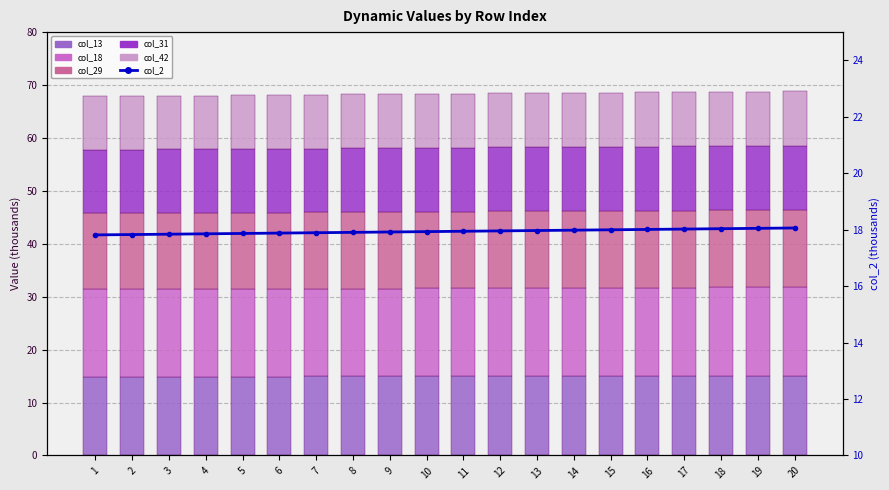

What is the sum of all col_29 values?

289.6